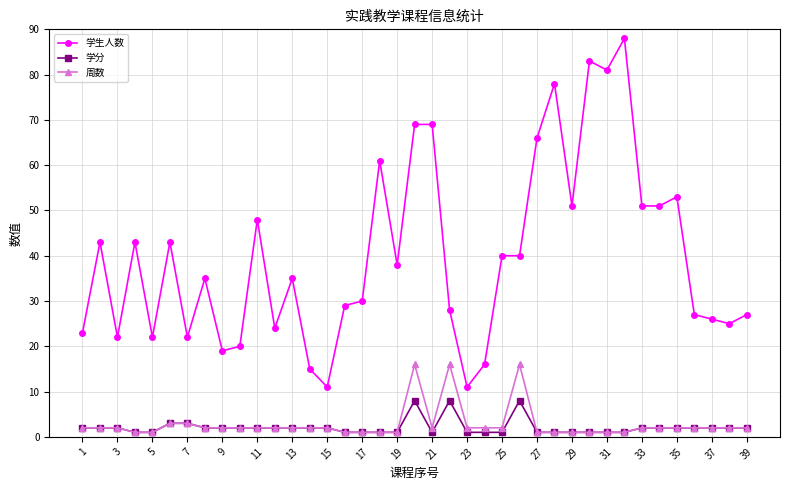

True or false: 周数 and 学生人数 intersect in this chart.

False